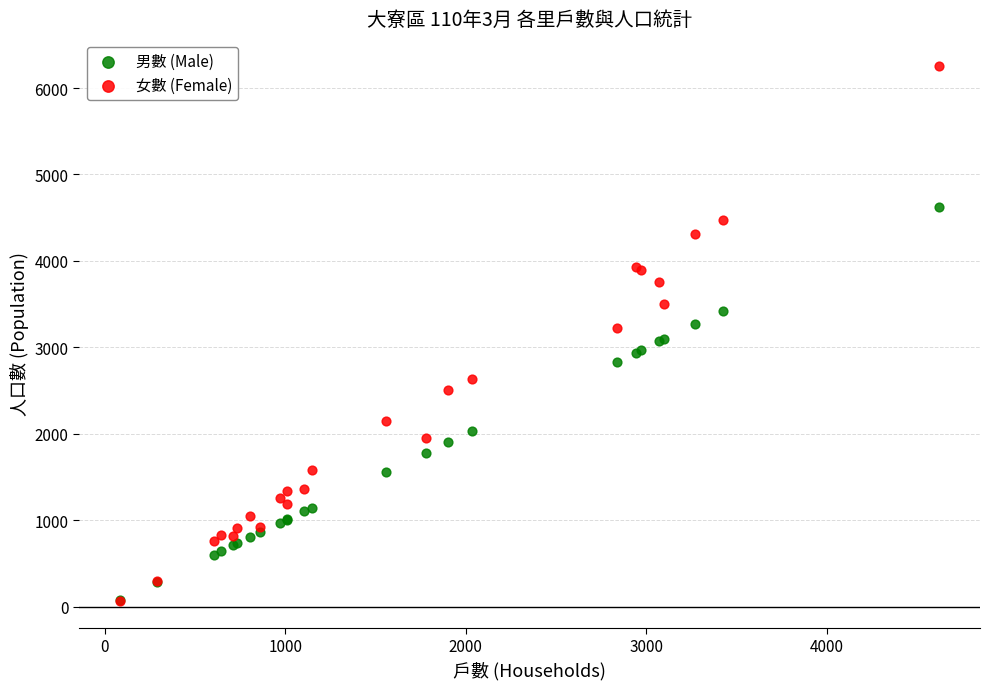

Which series has the widest spread of Y values?

女數 (Female)